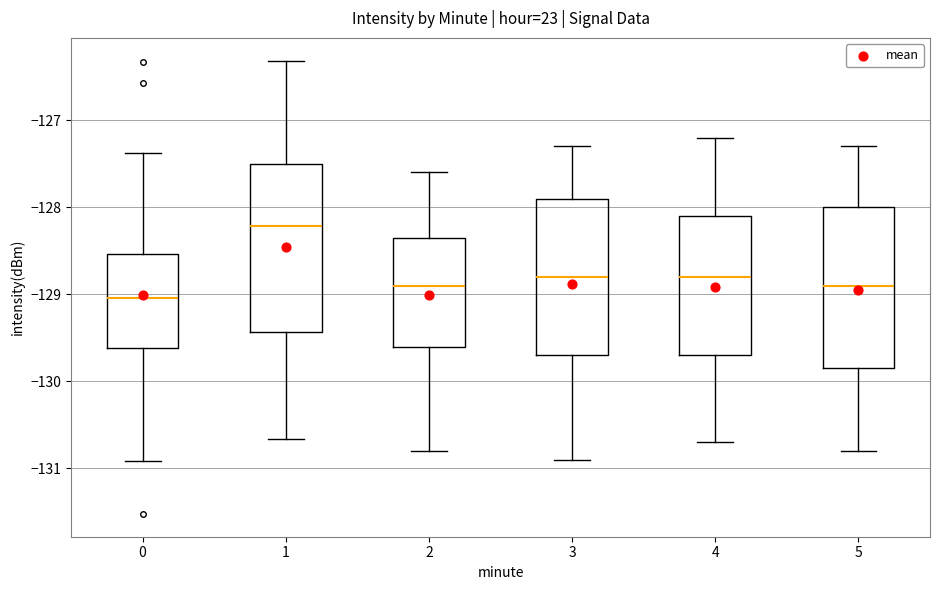

Reading left to right, transcribe this box plot: for each box, give where its median line is, the range the box spans, and where its two whiskers end, as read against the y-axis. The values are not printed on the chart, so give them approximately, as read against the axis.

0: median -129.0, box -129.6 to -128.5, whiskers -130.9 to -127.4
1: median -128.2, box -129.4 to -127.5, whiskers -130.7 to -126.3
2: median -128.9, box -129.6 to -128.3, whiskers -130.8 to -127.6
3: median -128.8, box -129.7 to -127.9, whiskers -130.9 to -127.3
4: median -128.8, box -129.7 to -128.1, whiskers -130.7 to -127.2
5: median -128.9, box -129.8 to -128.0, whiskers -130.8 to -127.3